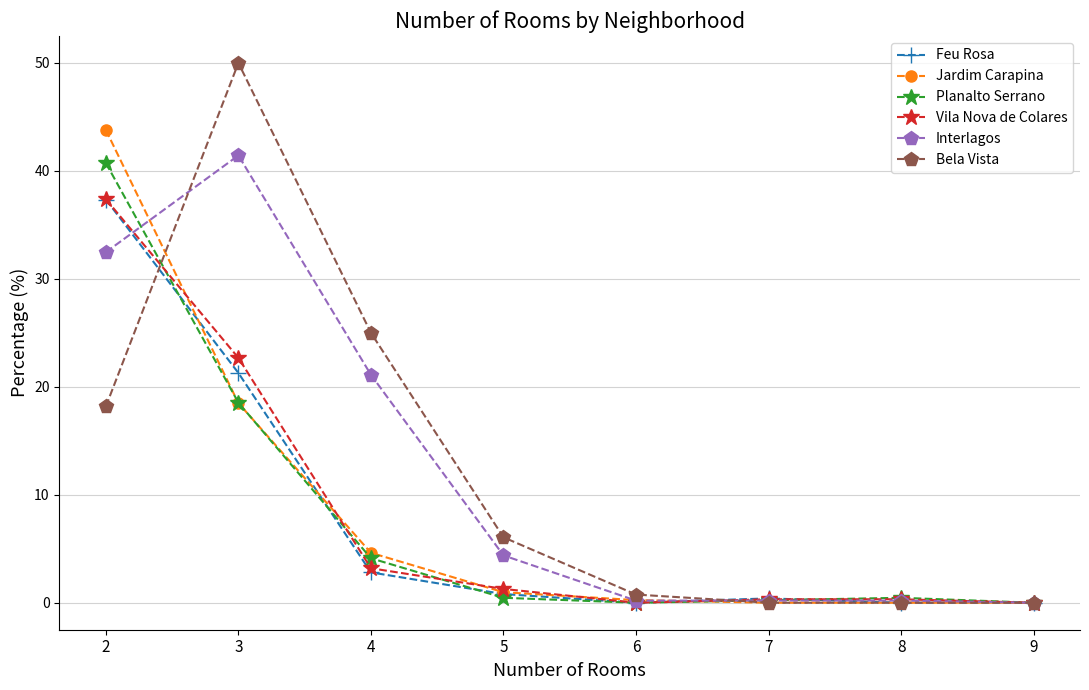

Between which two adjacent categories do Jardim Carapina and Bela Vista first intersect?

2 and 3